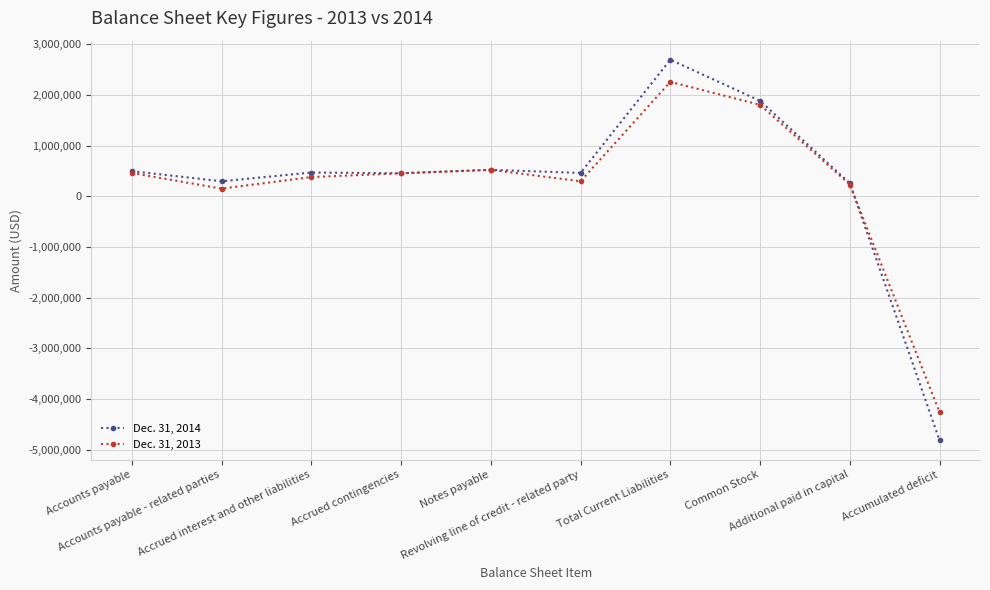

True or false: Dec. 31, 2013 has more than 0 points higher than both neighbors.

True